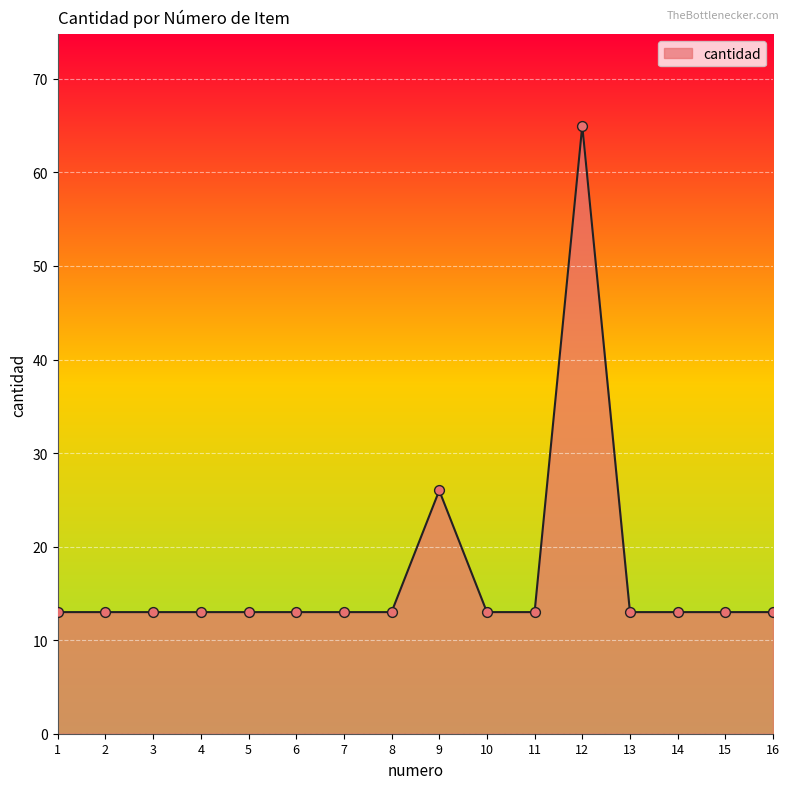

What is the ratio of the value at 12 to the value at 13?

5.0